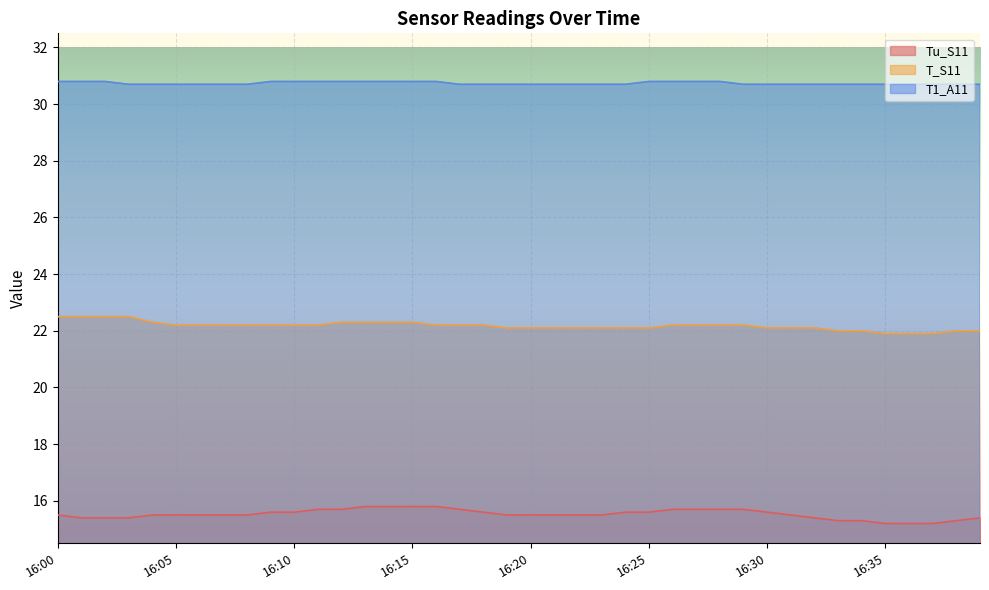

Reading left to right, extract all data points from this chart.

Tu_S11: 15.5	15.4	15.4	15.4	15.5	15.5	15.5	15.5	15.5	15.6	15.6	15.7	15.7	15.8	15.8	15.8	15.8	15.7	15.6	15.5	15.5	15.5	15.5	15.5	15.6	15.6	15.7	15.7	15.7	15.7	15.6	15.5	15.4	15.3	15.3	15.2	15.2	15.2	15.3	15.4
T_S11: 22.5	22.5	22.5	22.5	22.3	22.2	22.2	22.2	22.2	22.2	22.2	22.2	22.3	22.3	22.3	22.3	22.2	22.2	22.2	22.1	22.1	22.1	22.1	22.1	22.1	22.1	22.2	22.2	22.2	22.2	22.1	22.1	22.1	22.0	22.0	21.9	21.9	21.9	22.0	22.0
T1_A11: 30.8	30.8	30.8	30.7	30.7	30.7	30.7	30.7	30.7	30.8	30.8	30.8	30.8	30.8	30.8	30.8	30.8	30.7	30.7	30.7	30.7	30.7	30.7	30.7	30.7	30.8	30.8	30.8	30.8	30.7	30.7	30.7	30.7	30.7	30.7	30.7	30.7	30.7	30.7	30.7